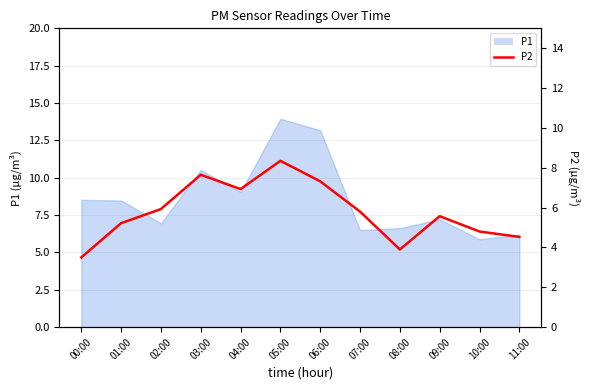

Where is the data nearest to the value 5?

10:00